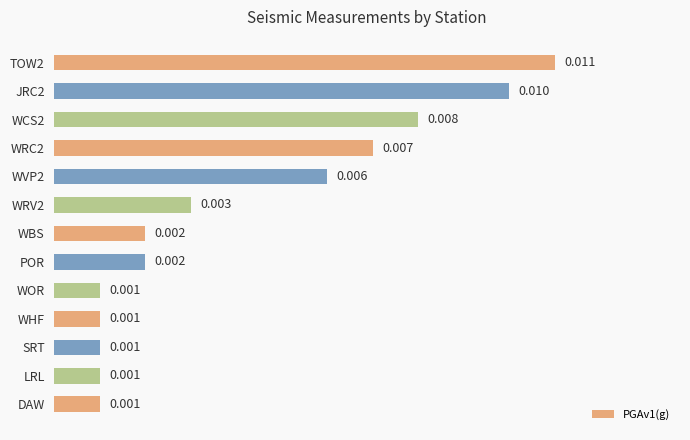

What is the sum of all values?

0.1